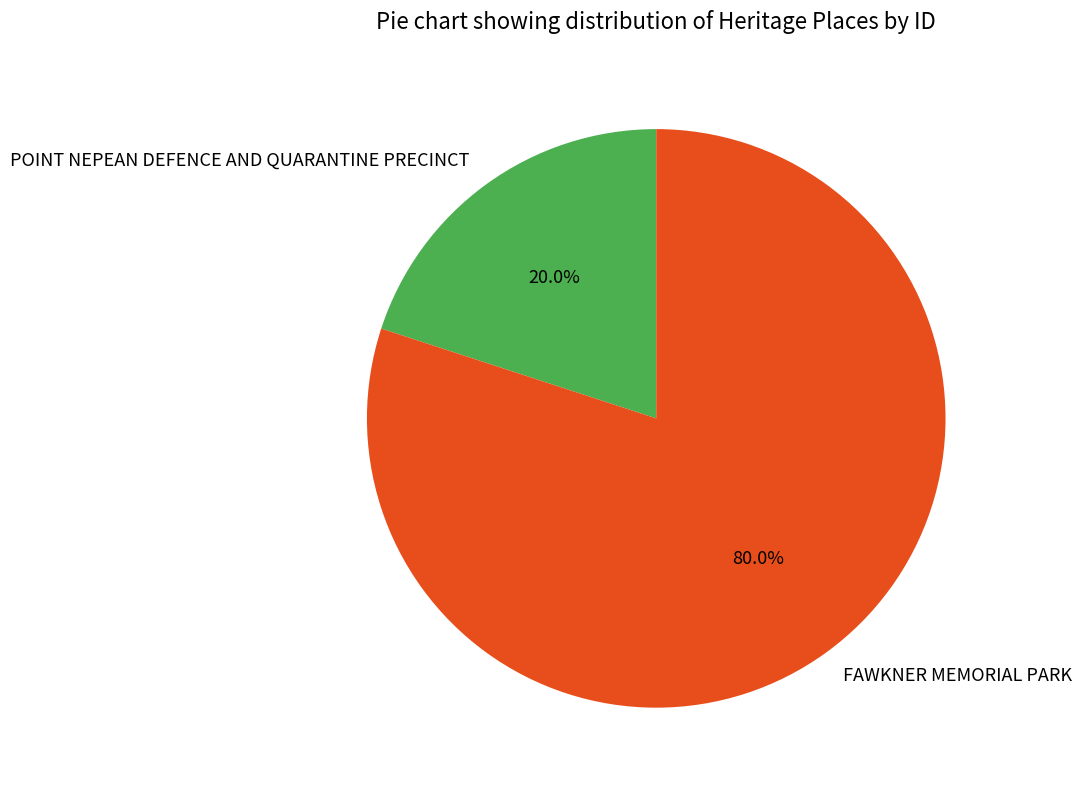

To the nearest percent, what portion does FAWKNER MEMORIAL PARK represent?

80%